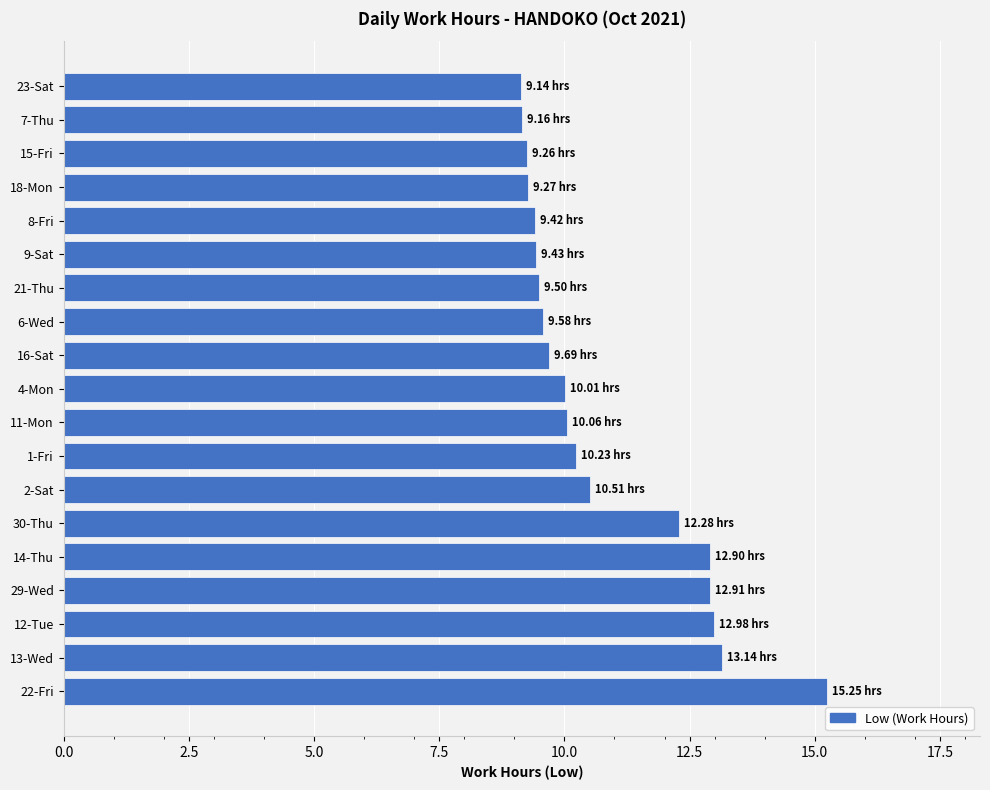

What is the ratio of the value at 1-Fri to the value at 7-Thu?

1.1